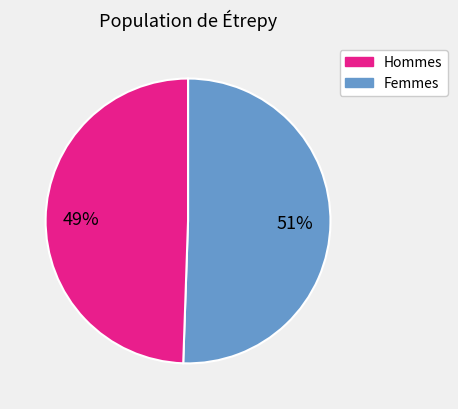

Is there a majority slice in this chart?

Yes